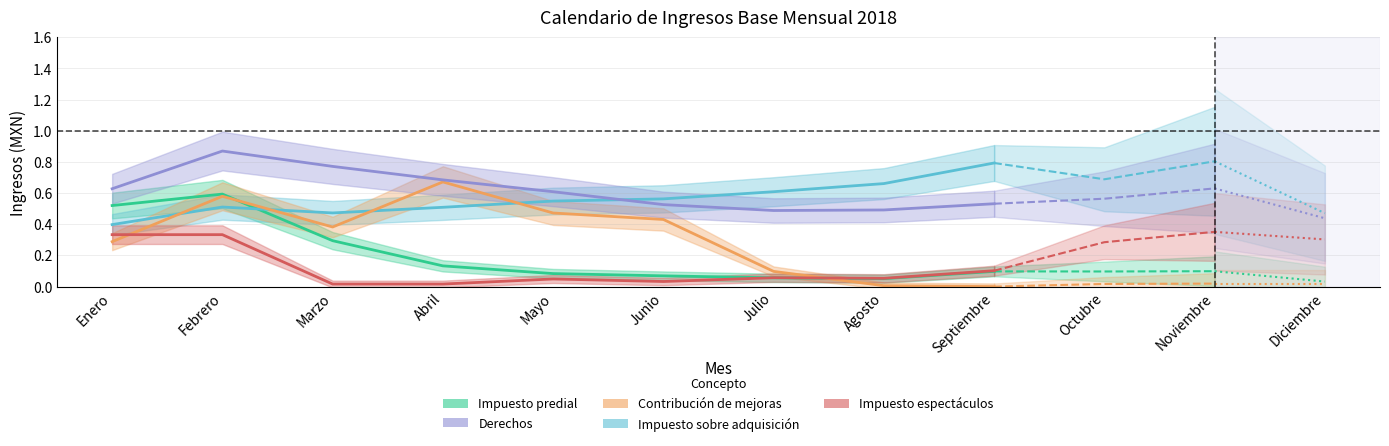

Where is the first local minimum for Derechos?

Julio